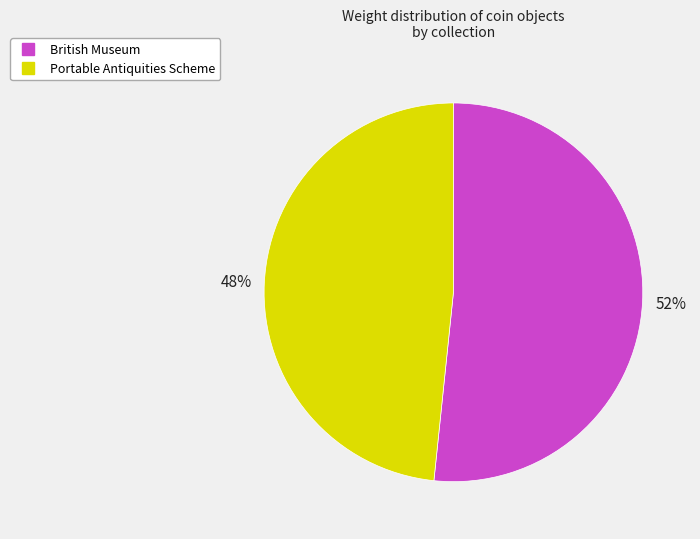

To the nearest percent, what is the combined percentage of Portable Antiquities Scheme and British Museum?

100%